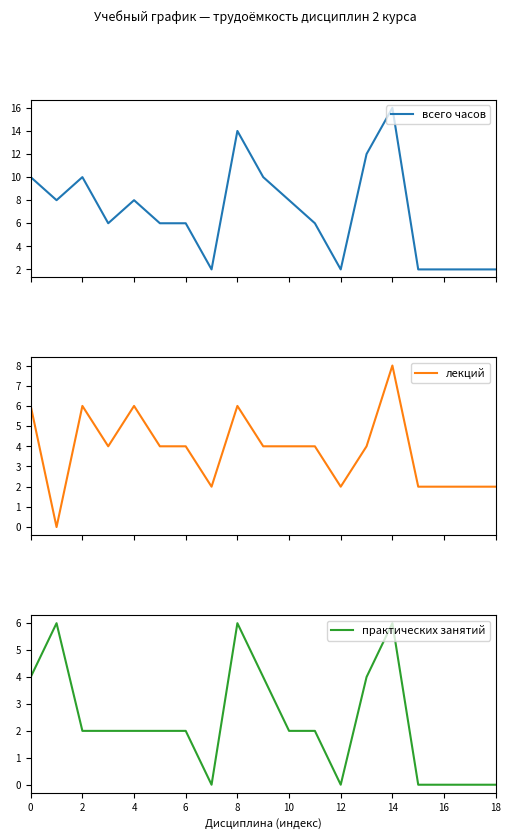

What are all the series names shown in the legend?

всего часов, лекций, практических занятий